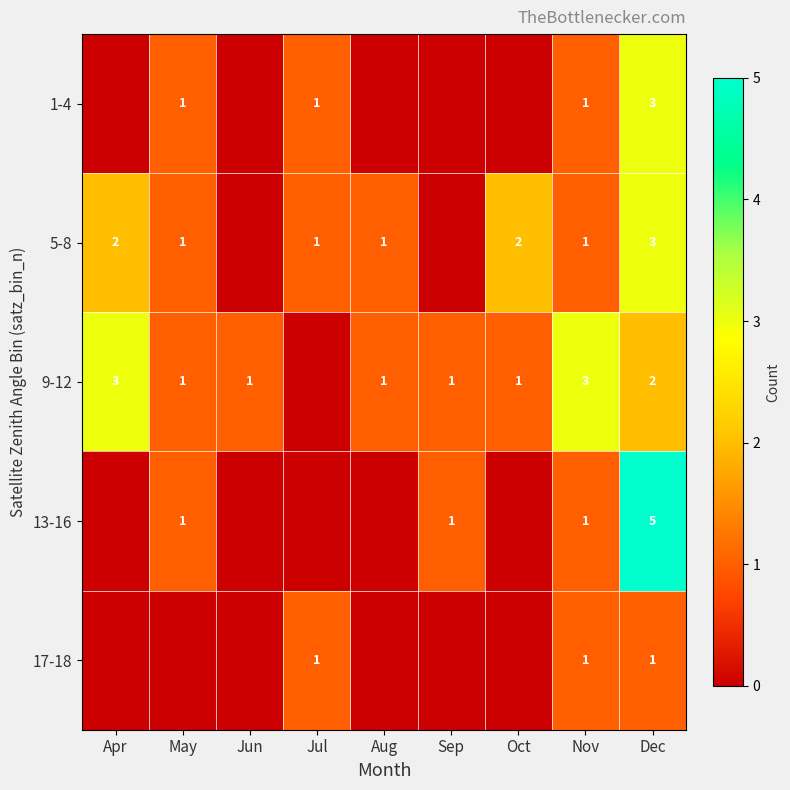

Is the value of 9-12 at Dec greater than the value of 17-18 at Nov?

Yes